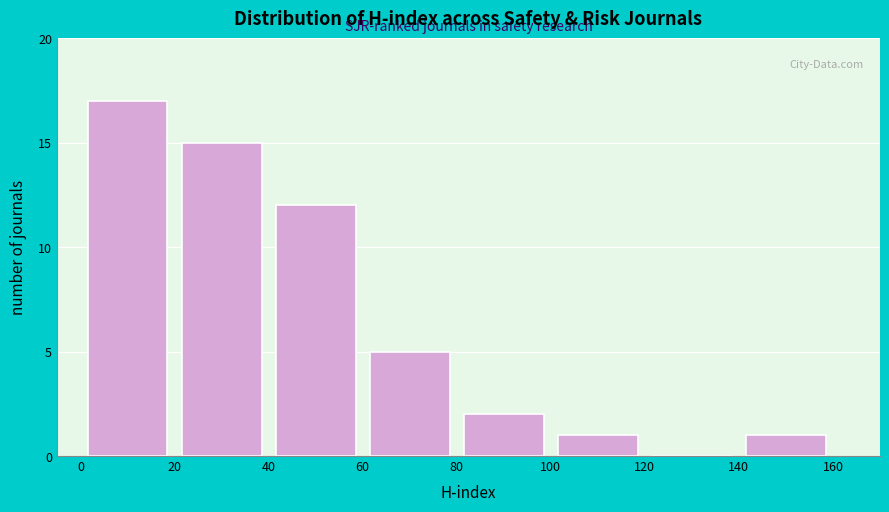

Which range on the x-axis has the tallest bar?

0 to 20